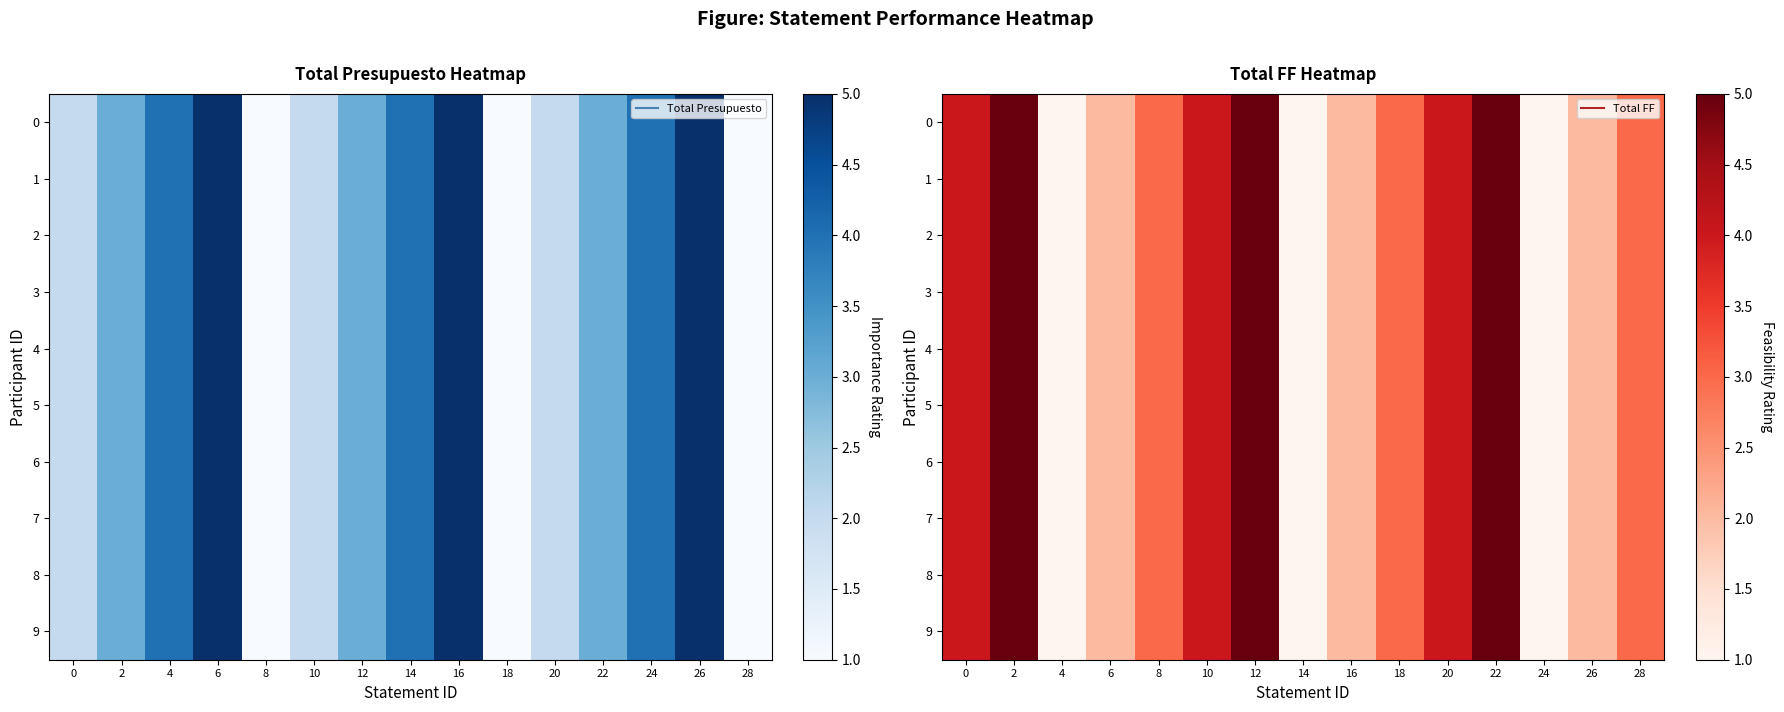

At which category does the chart reach its peak across all series?

2